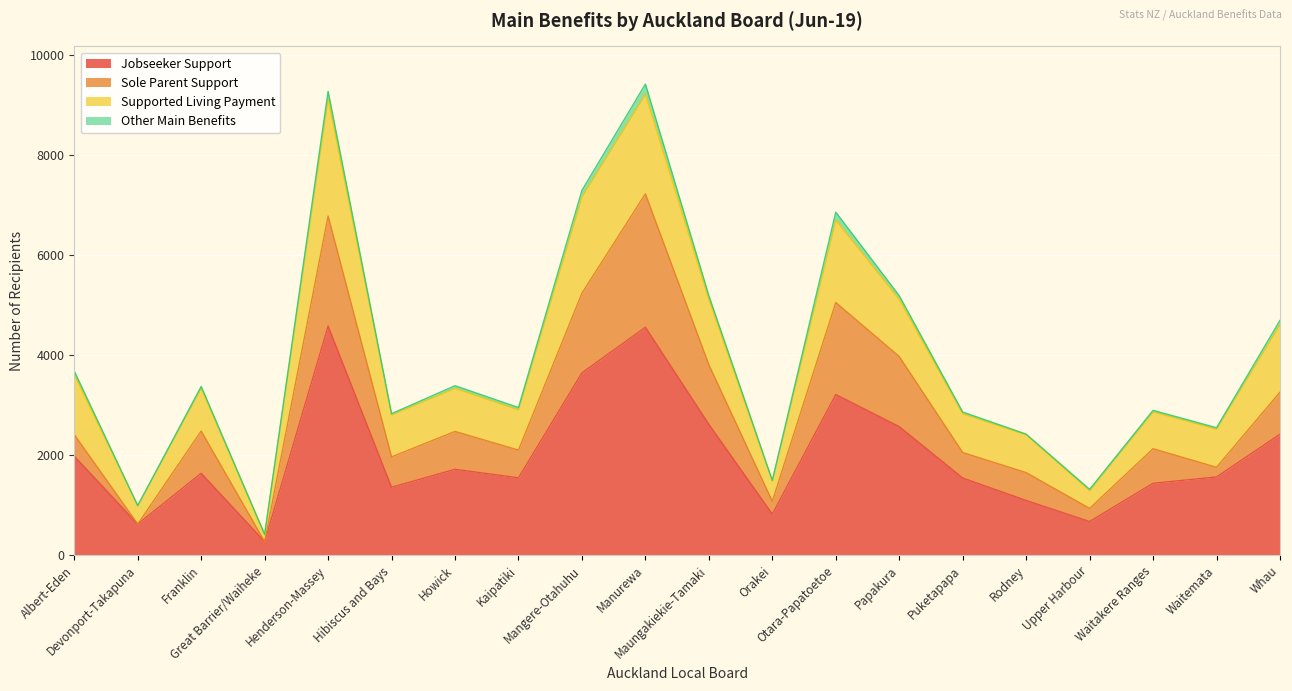

What is the label of the 16th point from the right?

Henderson-Massey